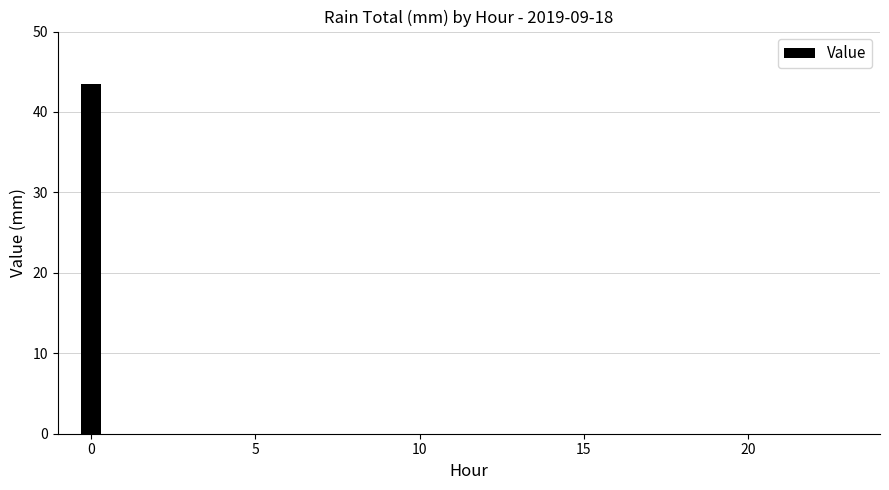

What is the sum of all values?

43.4